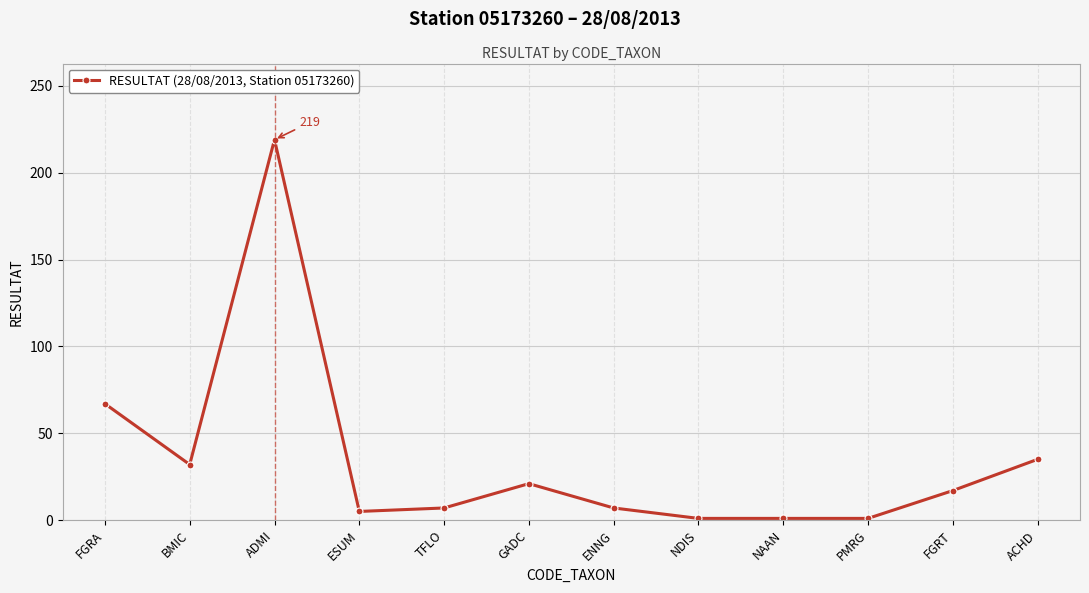

At which category does the data reach its first local valley?

BMIC